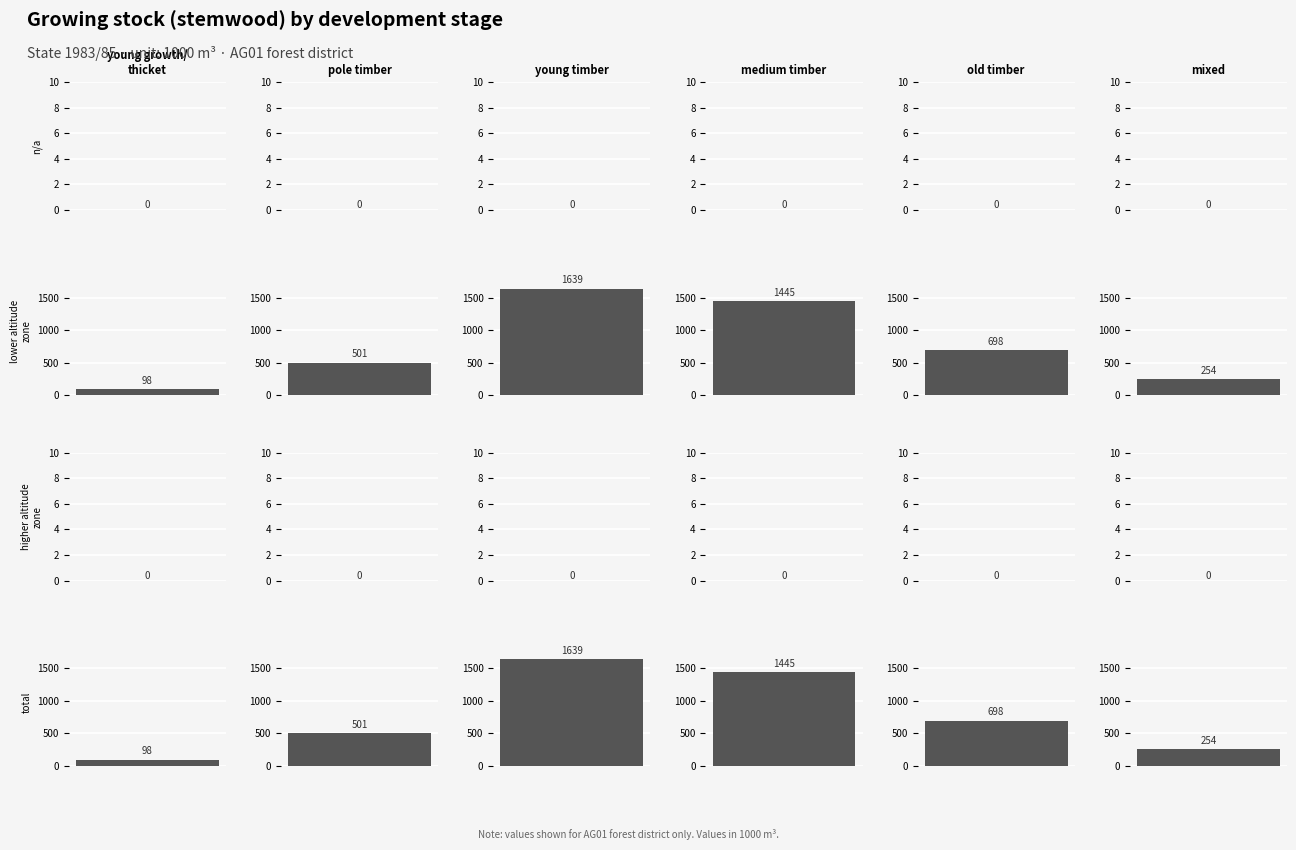

Which series has the widest spread of values?

lower altitude zone